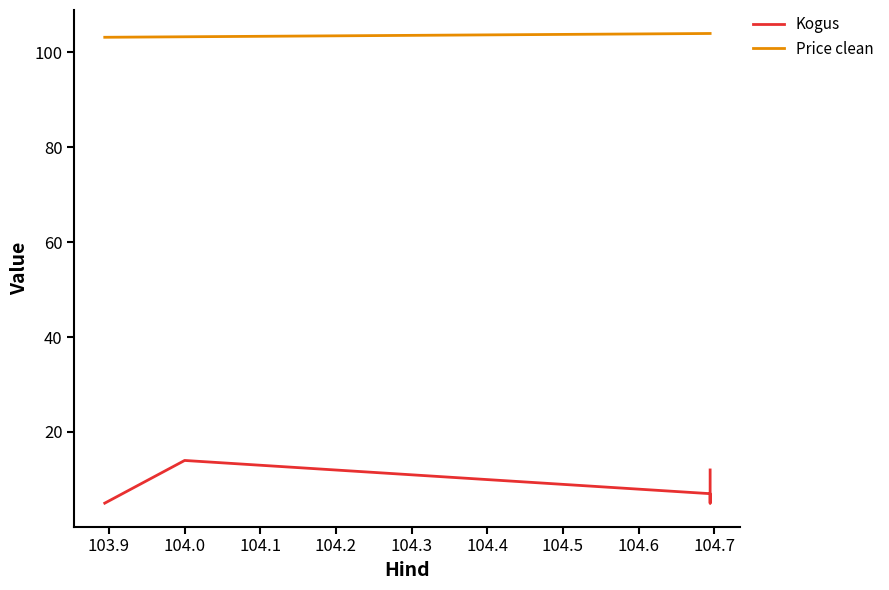

What is the difference between the Kogus values at 103.9 and 104.1?

9.0